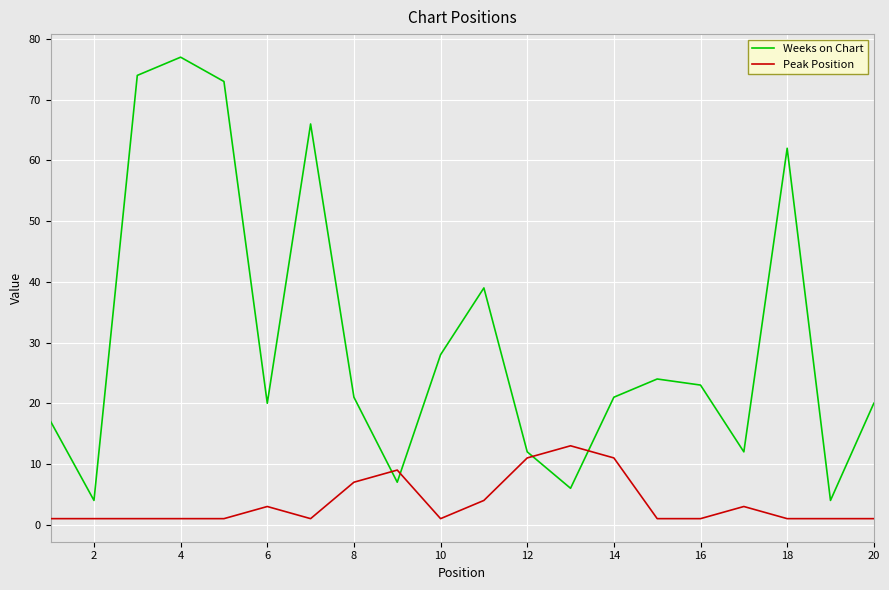

Which series has the largest total across all categories?

Weeks on Chart